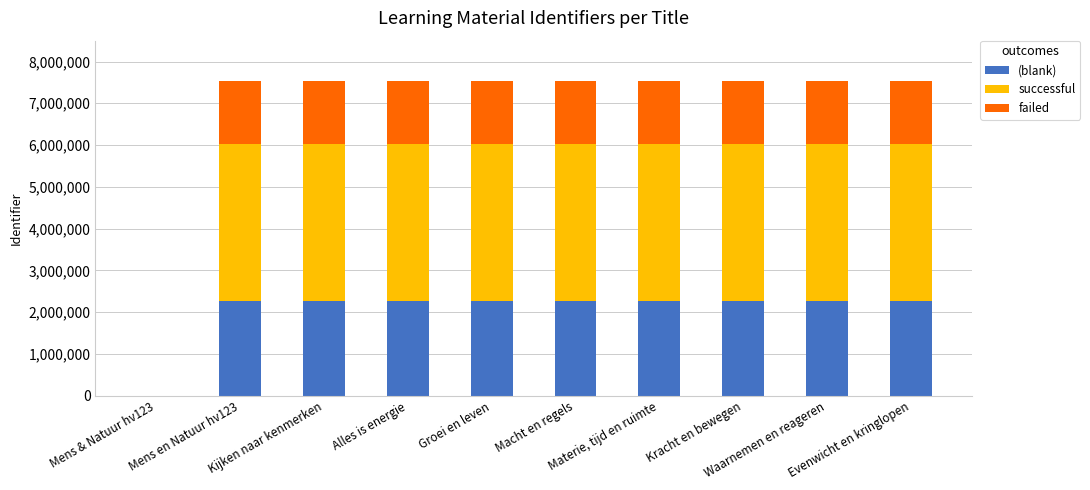

What is the maximum value for (blank)?

2256821.7